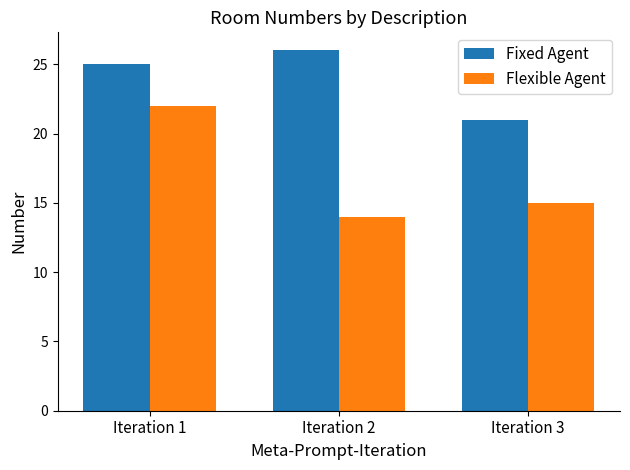

At which label does Flexible Agent first exceed 15?

Iteration 1